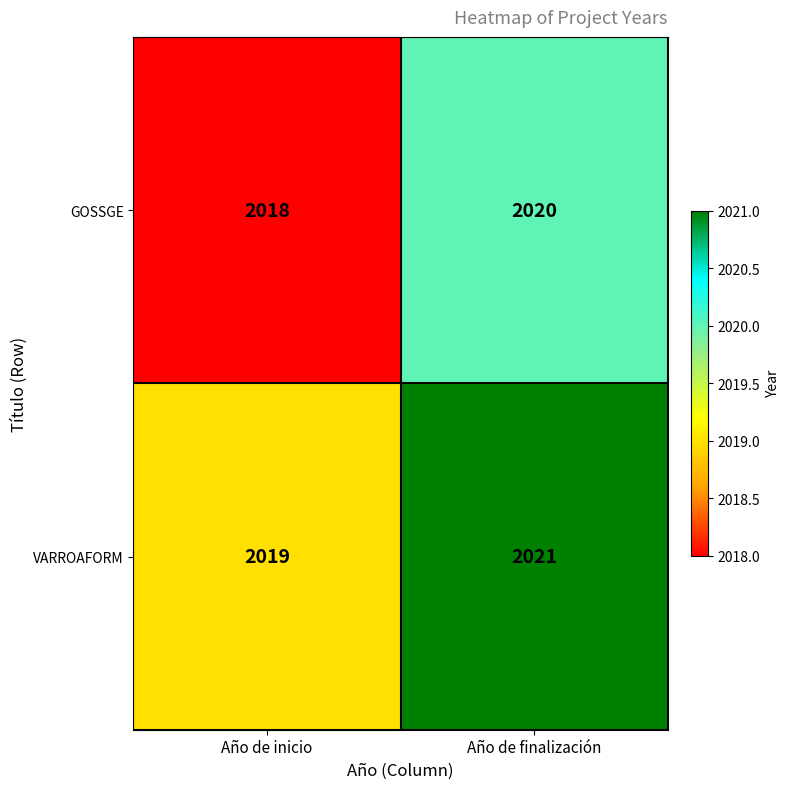

What is the sum of all VARROAFORM values?

4040